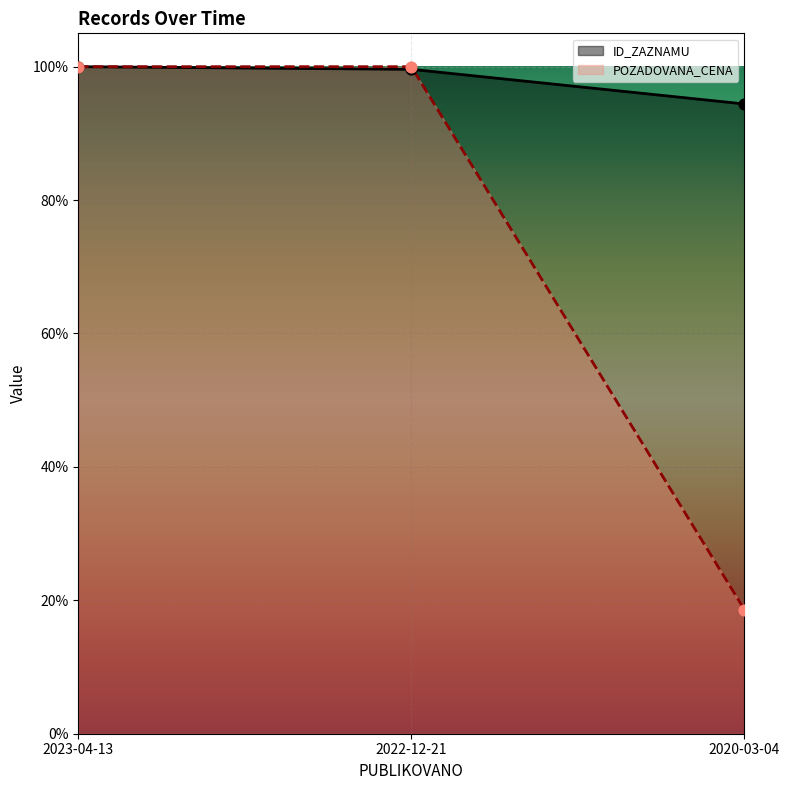

Which series reaches the minimum Y coordinate?

POZADOVANA_CENA